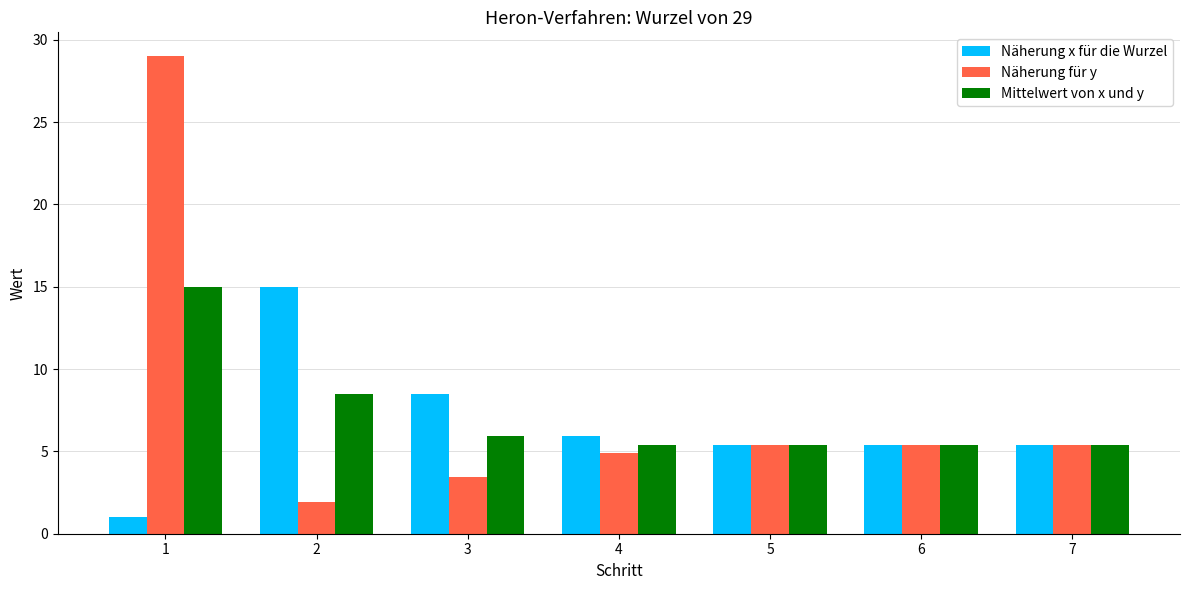

How many values in the Näherung für y series are below 5?

3